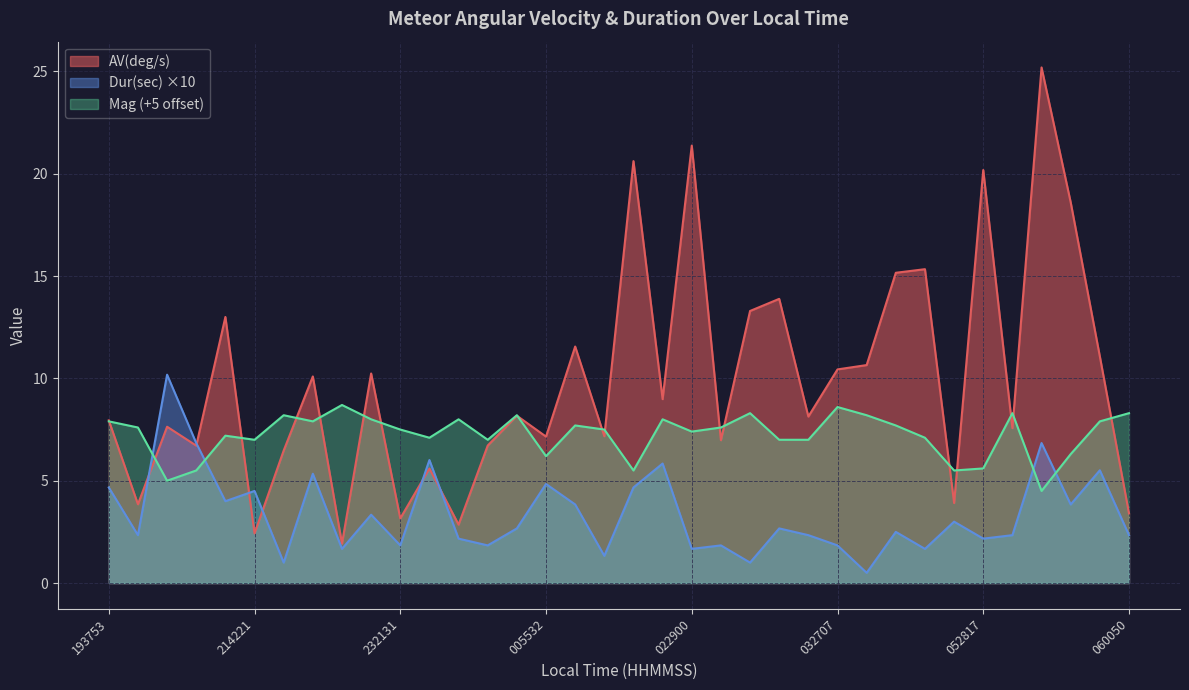

Where do Dur(sec) and Mag first cross each other?

20160207_201916 and 20160207_204356